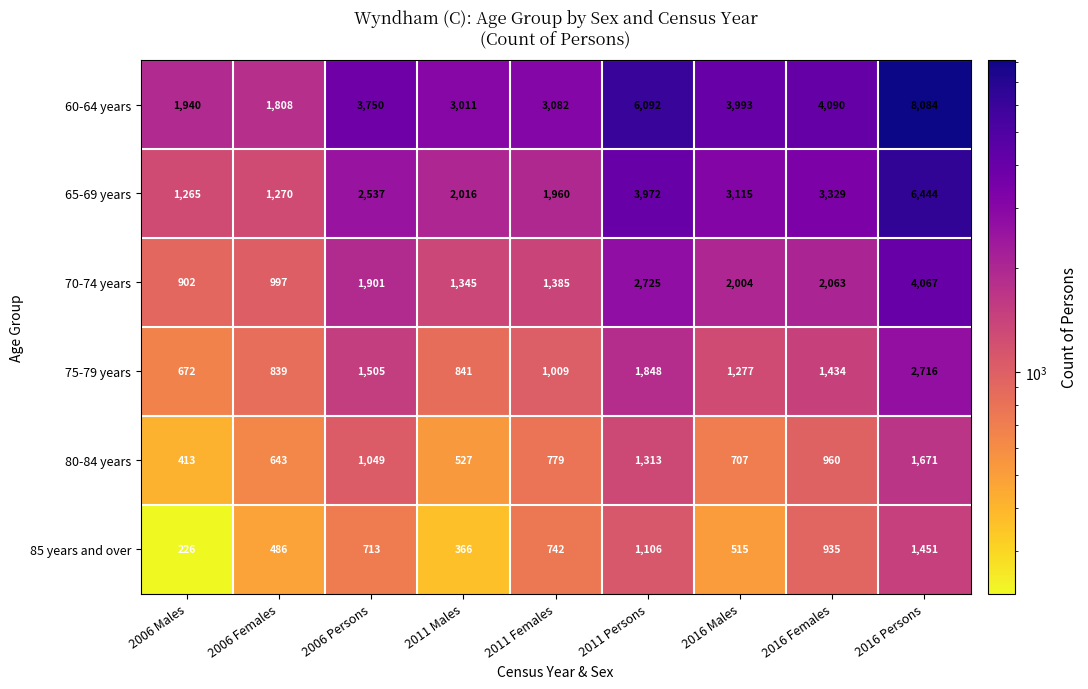

Which series changed the most between 2006 Persons and 2016 Persons?

60-64 years